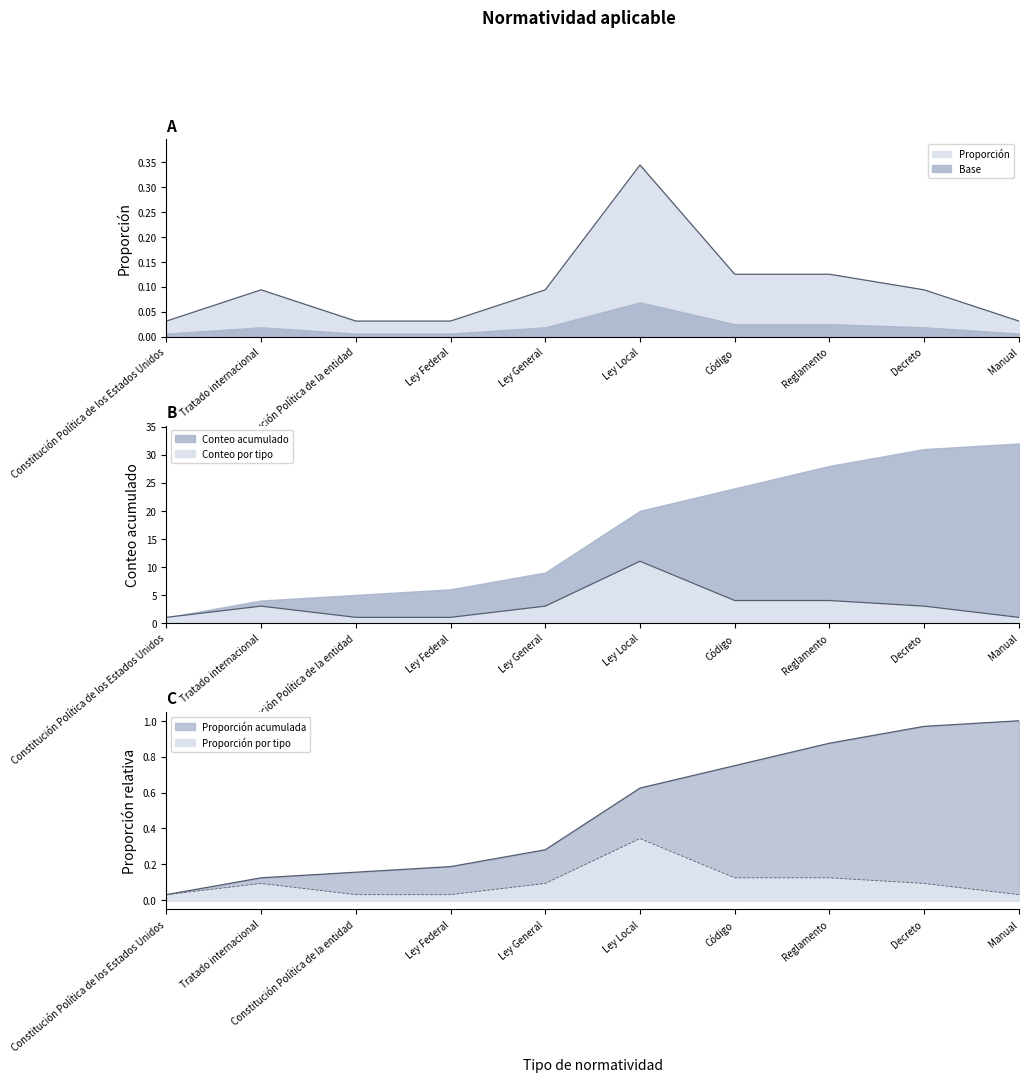

Which category has the highest value in the Count series?

Ley Local